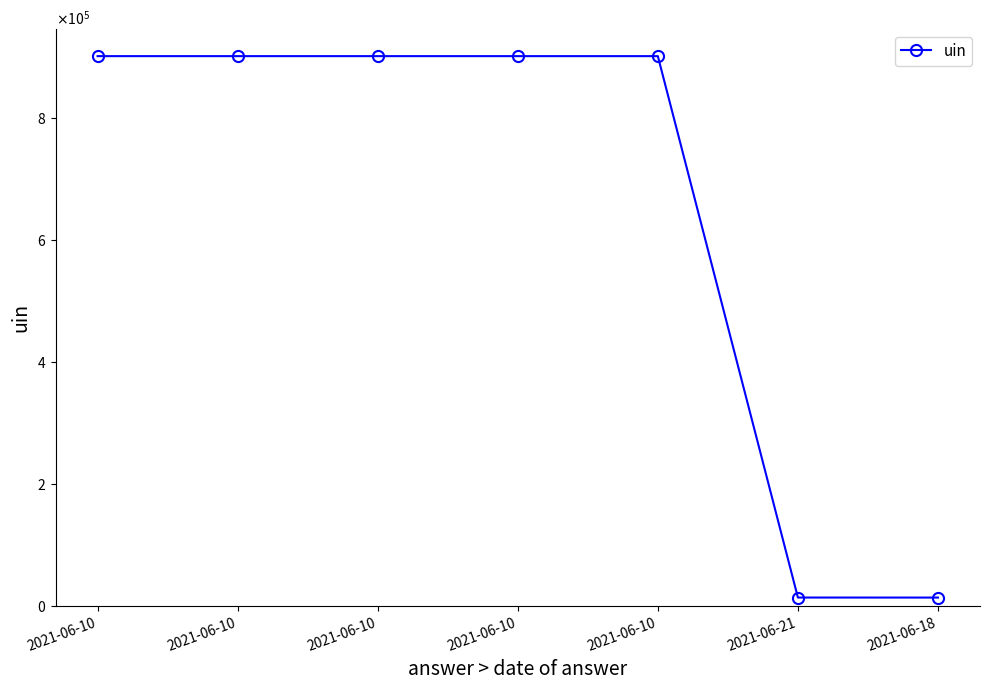

Does the chart have visible grid lines?

No